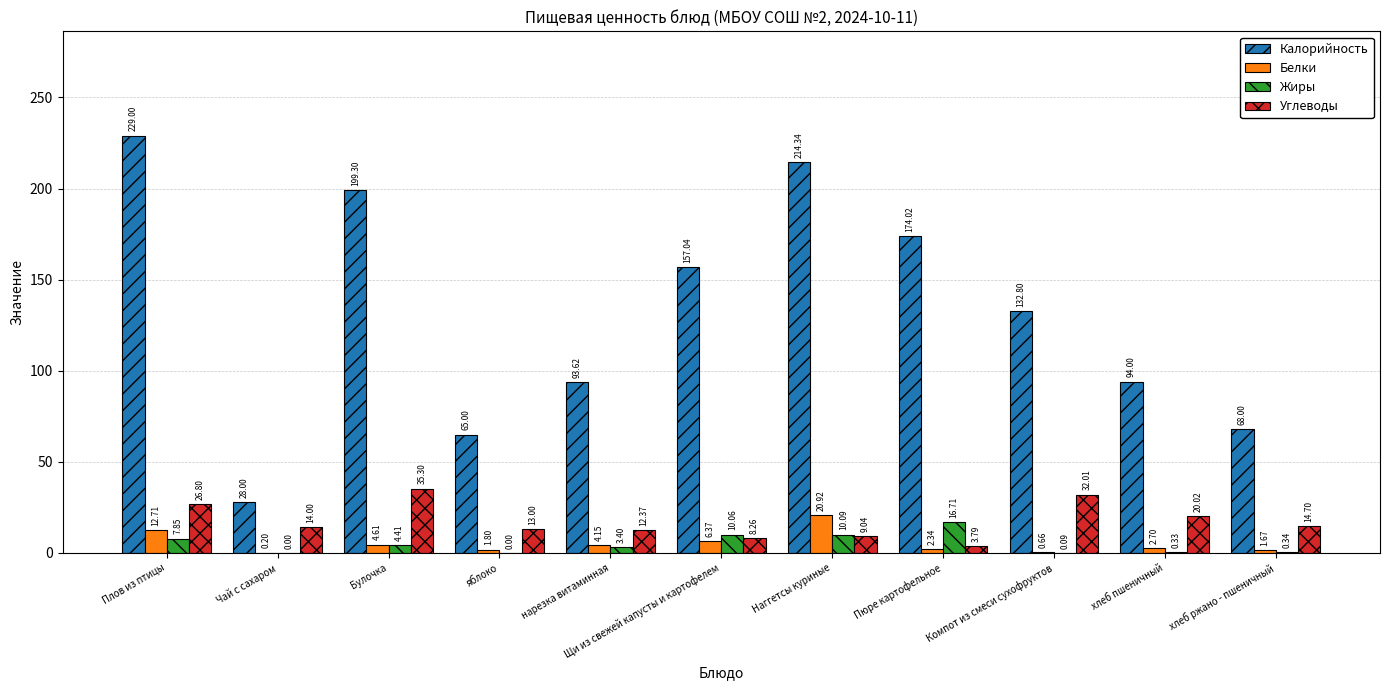

Is the value of Калорийность at Плов из птицы greater than the value of Жиры at Компот из смеси сухофруктов?

Yes